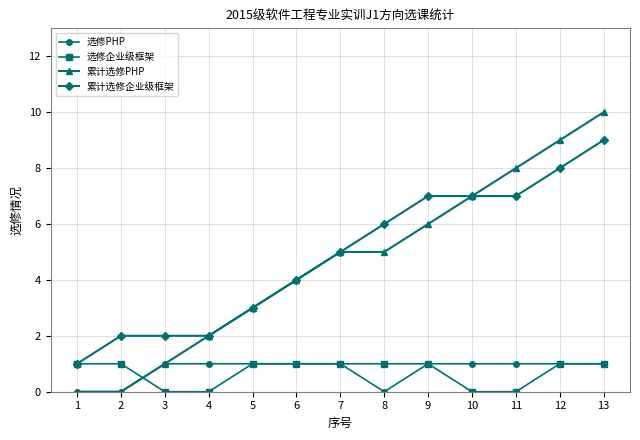

What is the difference between the maximum and minimum values in the 选修PHP series?

1